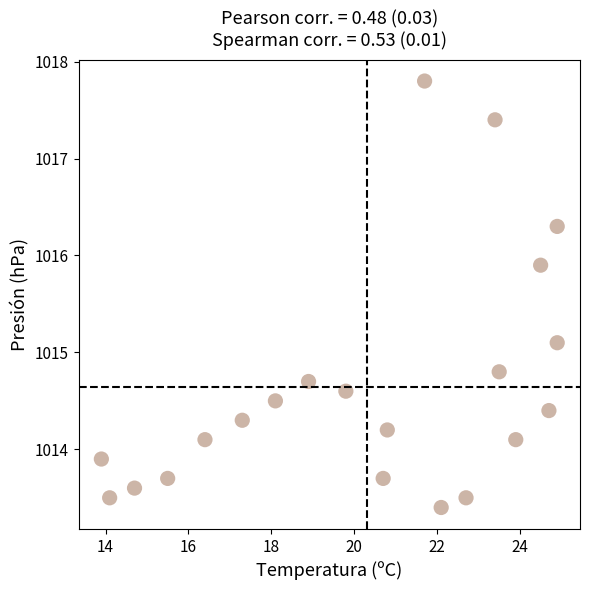

What Y value in the scatter plot is closest to 1015?

1015.1